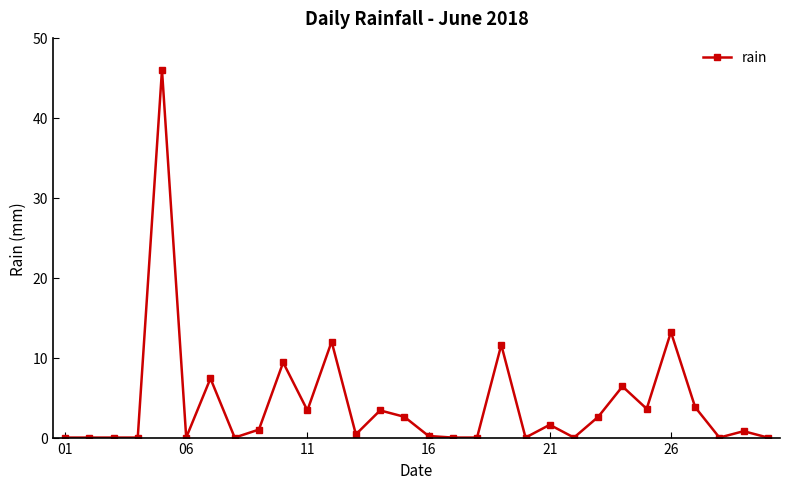

What is the greatest value displayed?

46.0